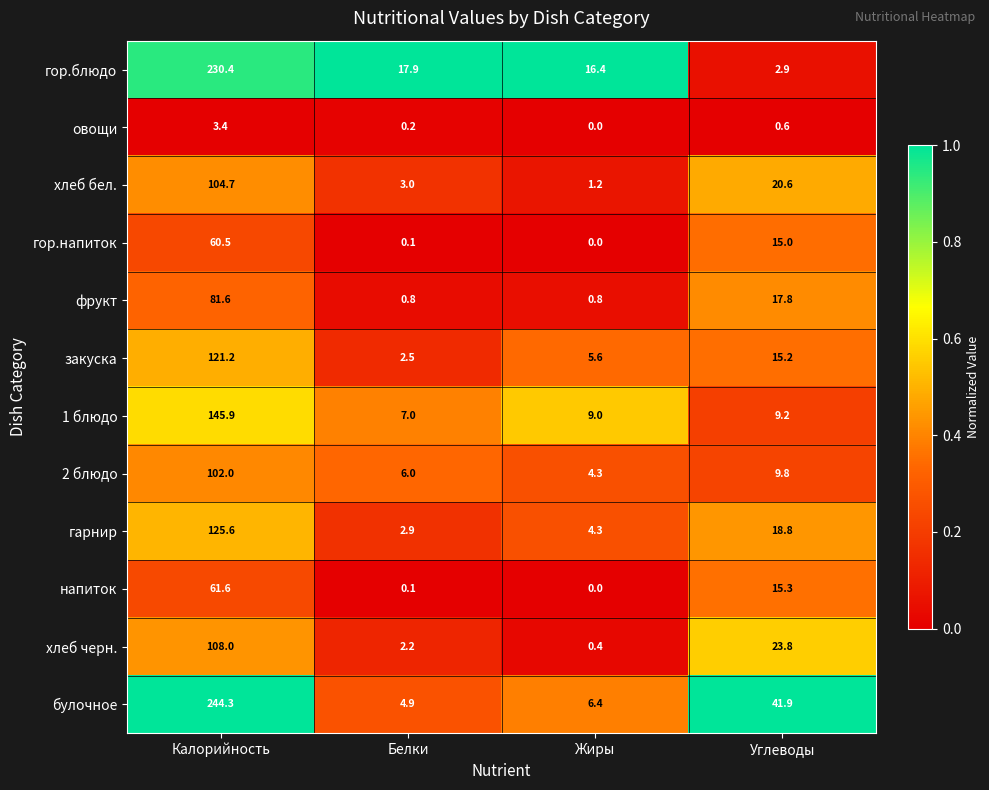

Rank the series by their maximum value, from highest to lowest.

булочное, гор.блюдо, 1 блюдо, гарнир, закуска, хлеб черн., хлеб бел., 2 блюдо, фрукт, напиток, гор.напиток, овощи